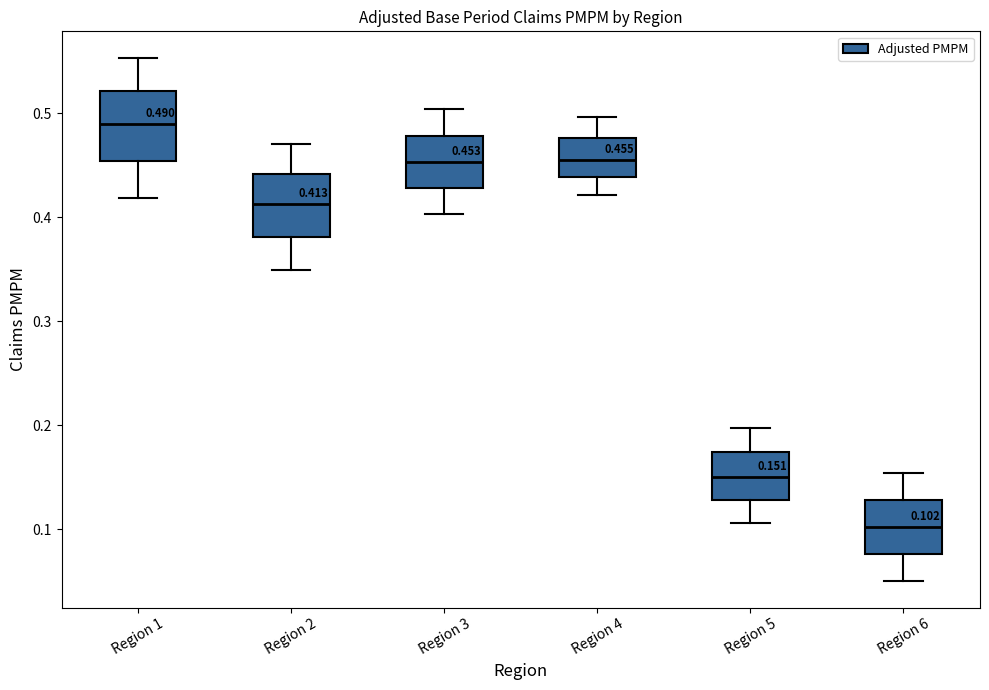

Which box's median line is the lowest?

Region 6